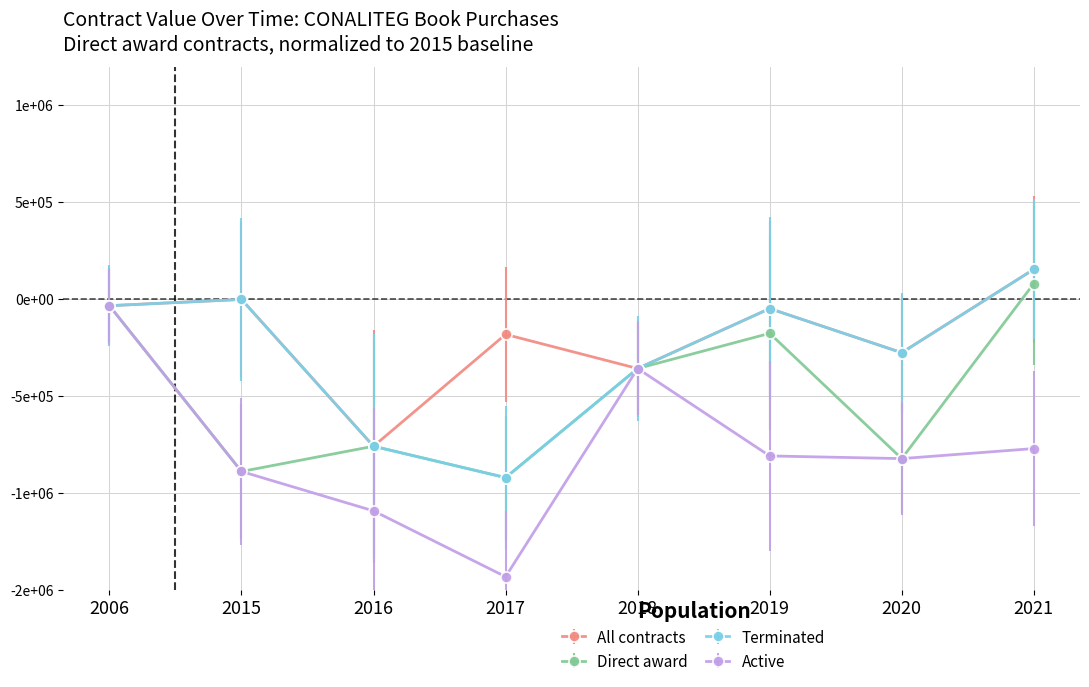

What is the value of the Direct award point at the 8th from the left?

81723.8